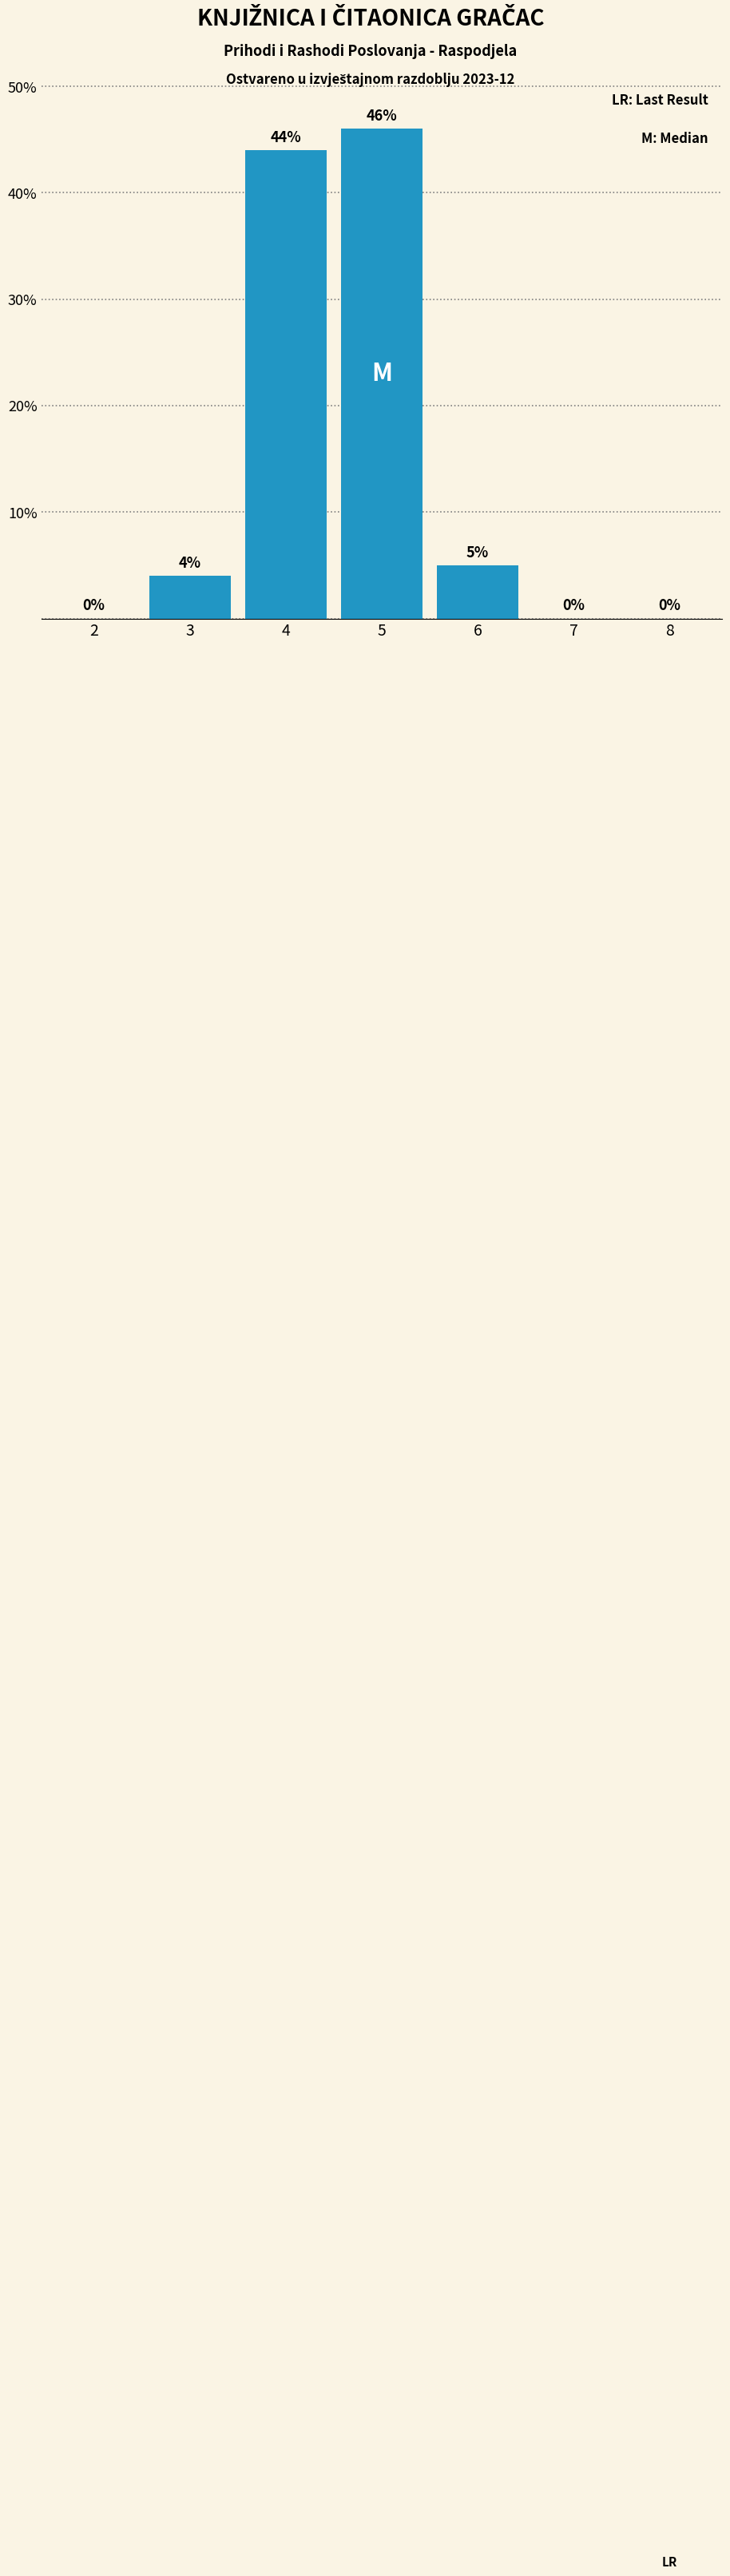

Reading left to right, extract all data points from this chart.

2=0	3=4	4=44	5=46	6=5	7=0	8=0